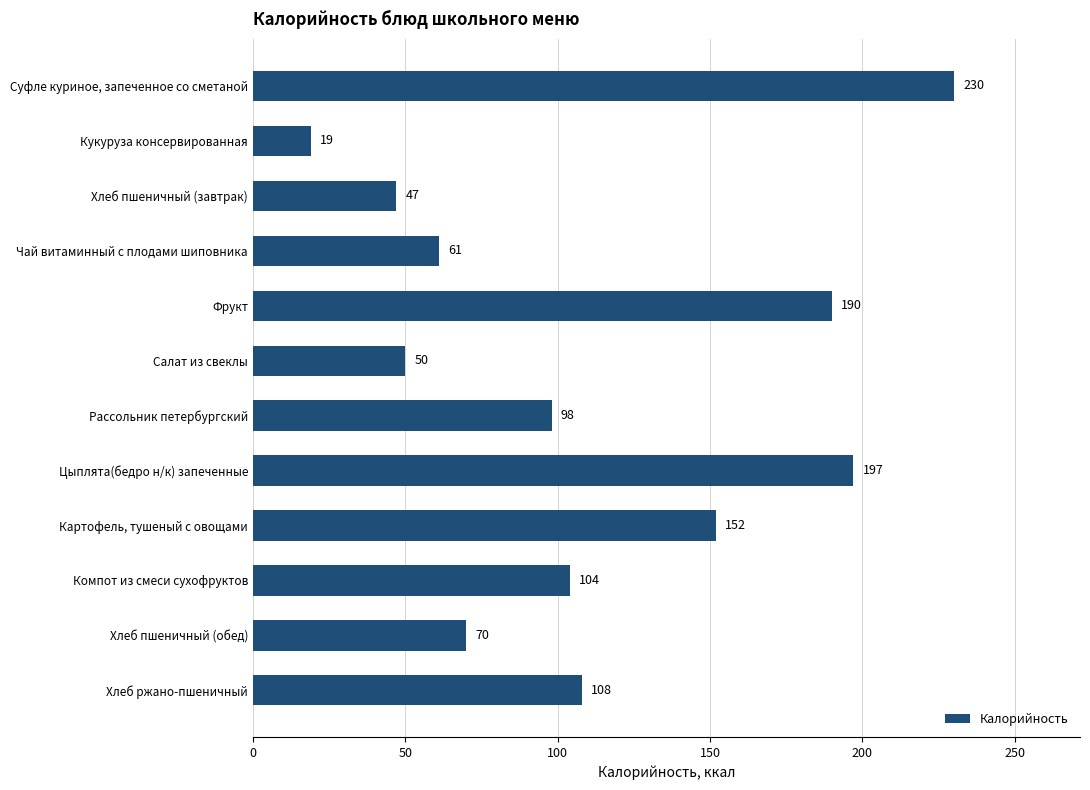

Which category has the lowest value across all series?

Кукуруза консервированная